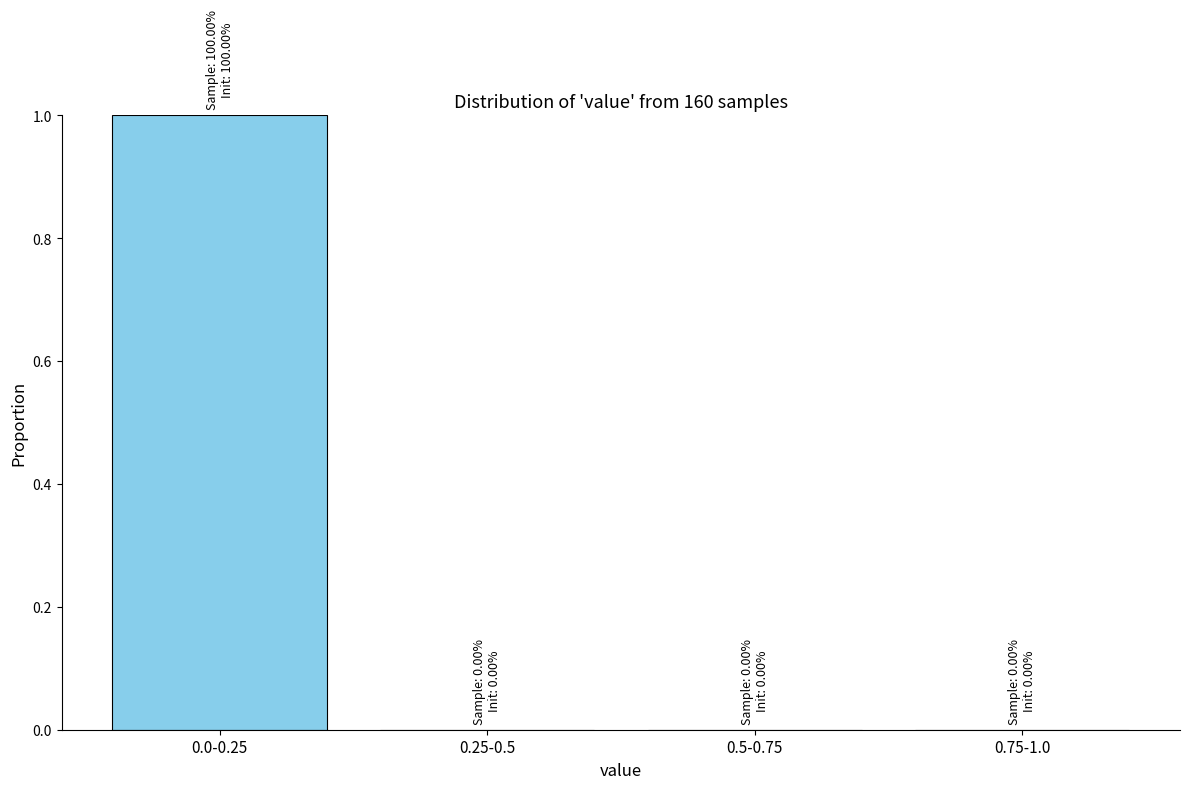

Reading right to left, transcribe all the data shown in this chart.

0.75-1.0=0	0.5-0.75=0	0.25-0.5=0	0.0-0.25=1